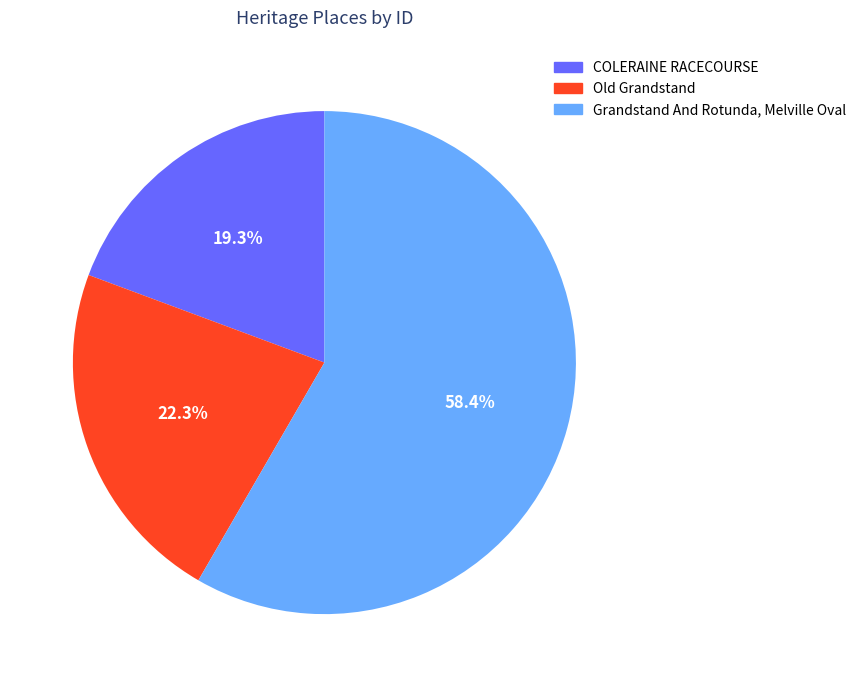

To the nearest percent, what is the combined percentage of Old Grandstand and COLERAINE RACECOURSE?

42%